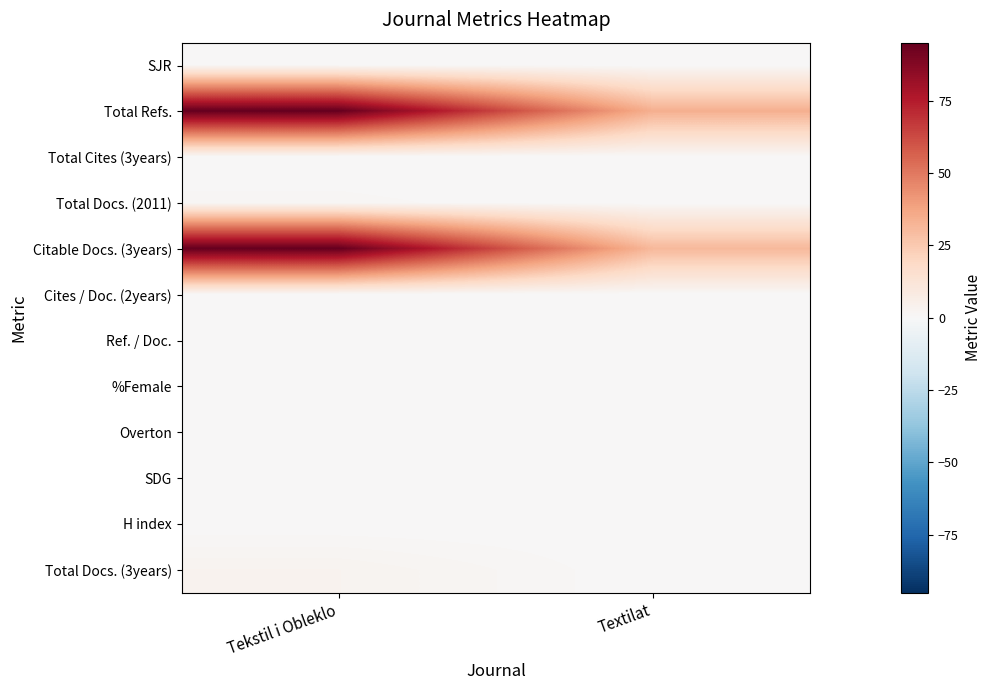

Reading left to right, what are all the values shown in this chart?

SJR: Tekstil i Obleklo=0	Textilat=0
Total Refs.: Tekstil i Obleklo=95	Textilat=34
Total Cites (3years): Tekstil i Obleklo=0	Textilat=0
Total Docs. (2011): Tekstil i Obleklo=1	Textilat=0
Citable Docs. (3years): Tekstil i Obleklo=95	Textilat=31
Cites / Doc. (2years): Tekstil i Obleklo=0	Textilat=0
Ref. / Doc.: Tekstil i Obleklo=0	Textilat=0
%Female: Tekstil i Obleklo=0	Textilat=0
Overton: Tekstil i Obleklo=0	Textilat=0
SDG: Tekstil i Obleklo=0	Textilat=0
H index: Tekstil i Obleklo=0	Textilat=0
Total Docs. (3years): Tekstil i Obleklo=3	Textilat=0